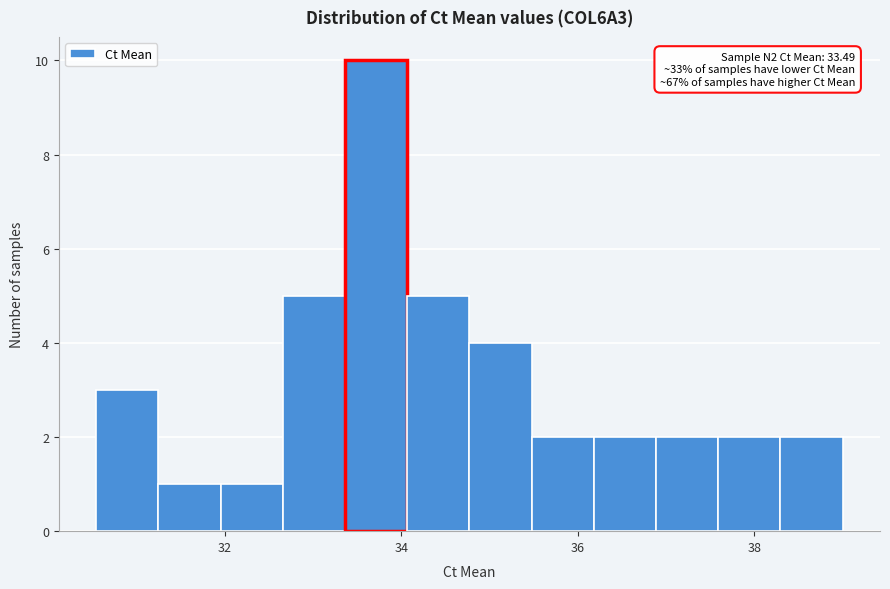

Read against the x-axis, roughly where is the centre of the tallest bar?

33.8